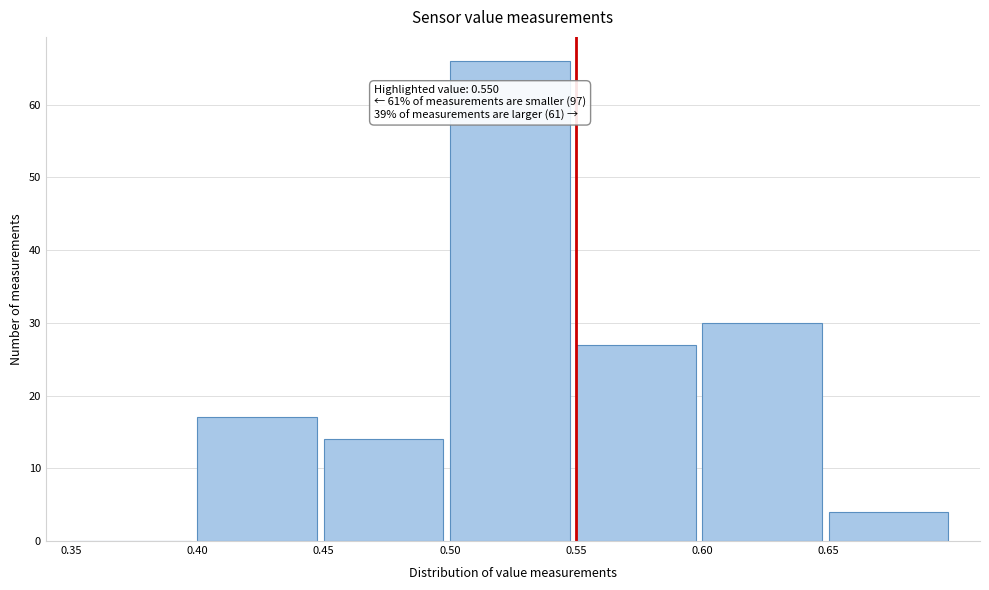

Which range on the x-axis has the tallest bar?

0.50 to 0.55